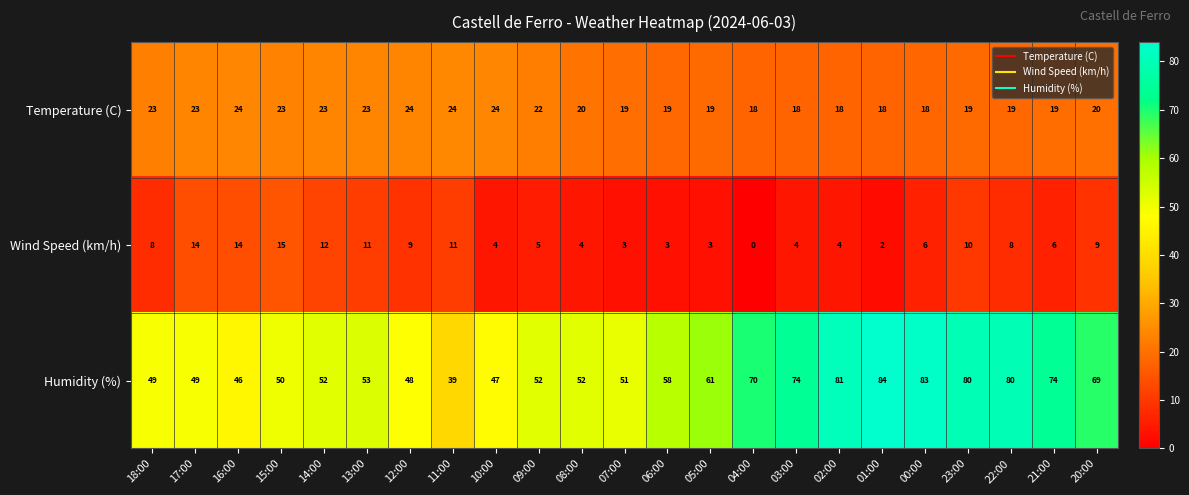

Which series has the largest range (max minus min)?

Humidity (%)